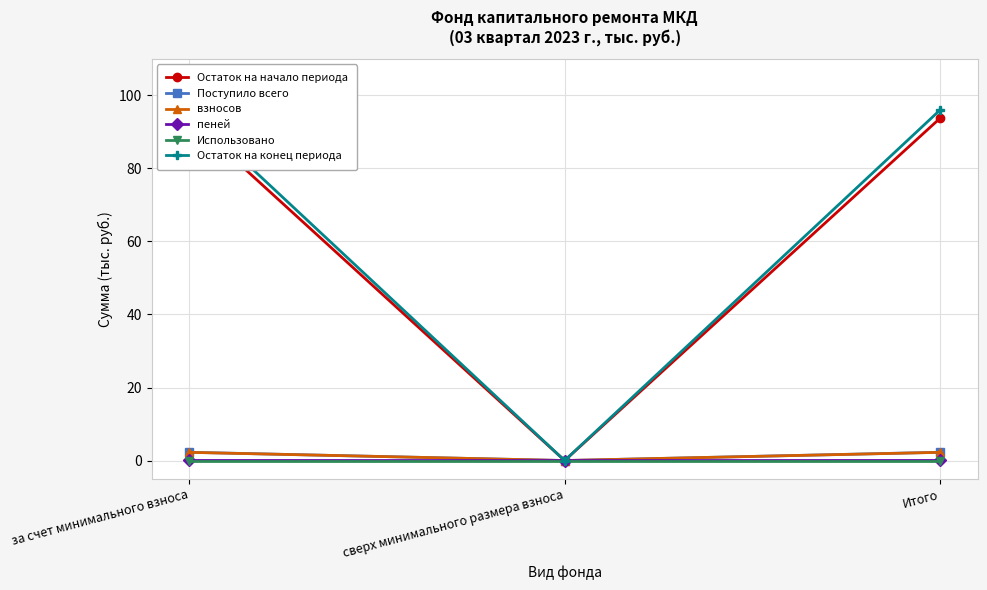

What is the label of the 2nd point from the right?

сверх минимального размера взноса